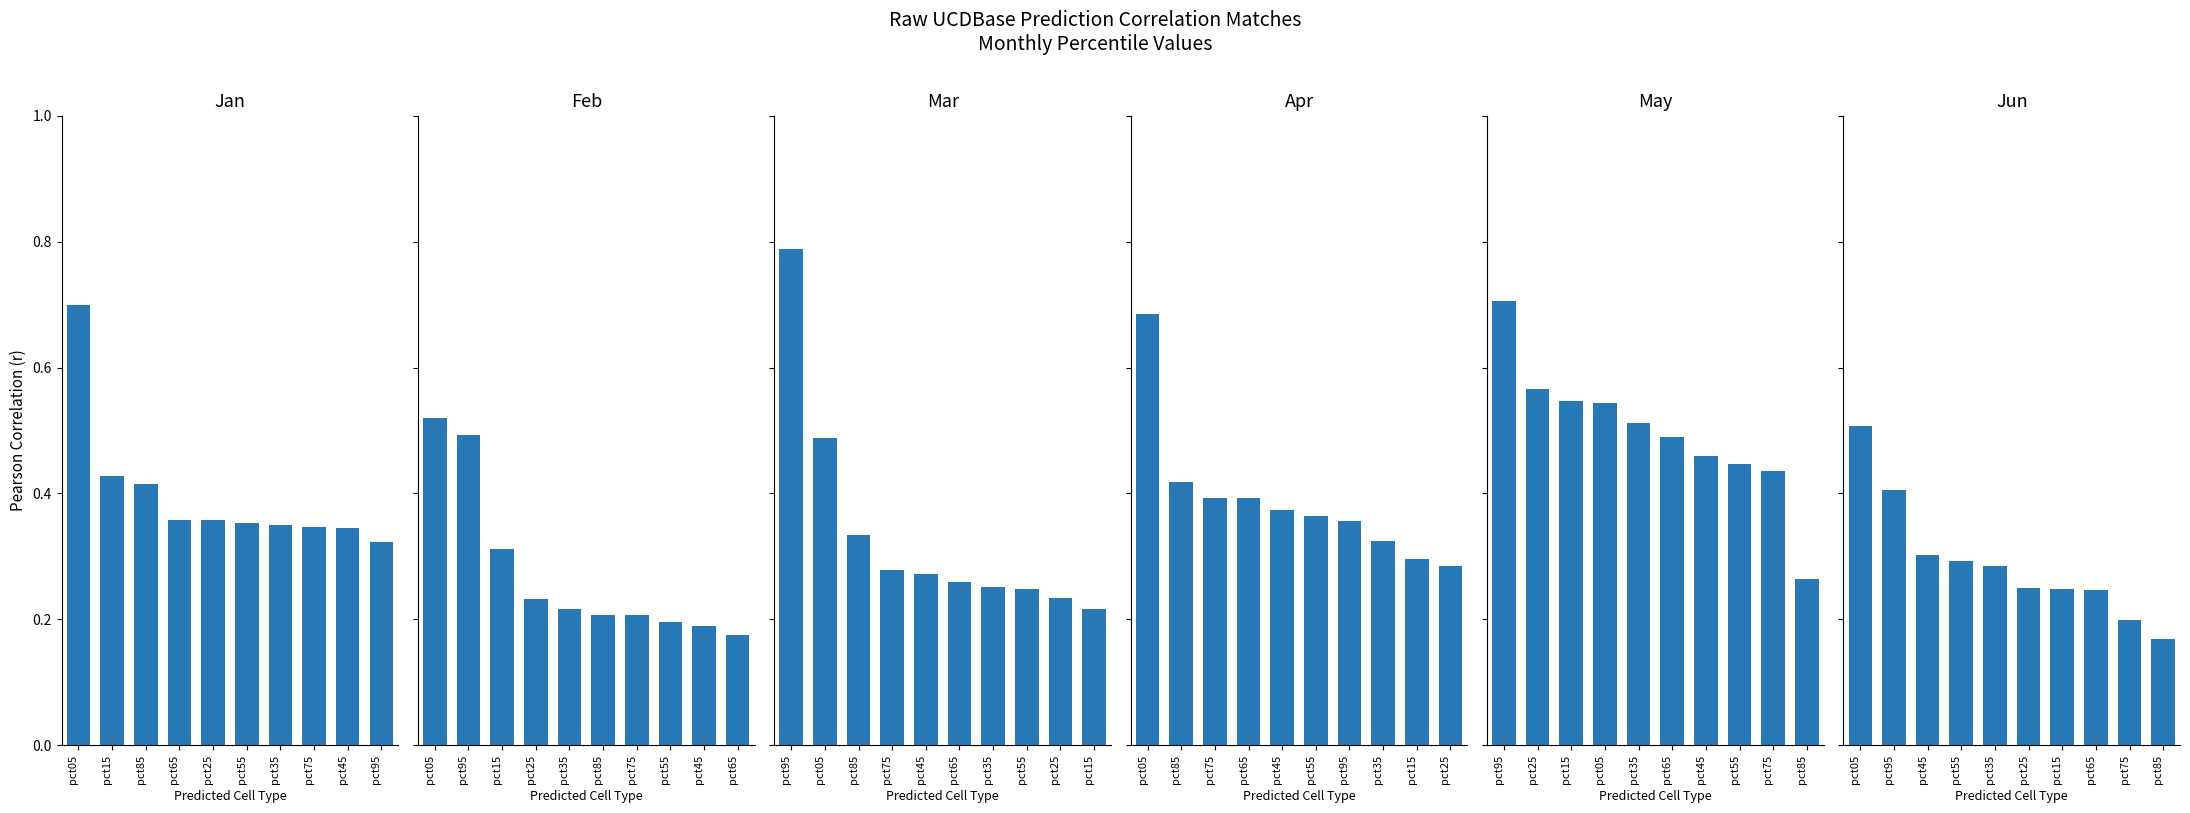

Reading left to right, transcribe all the data shown in this chart.

Jan: 0.7	0.4	0.4	0.4	0.4	0.4	0.3	0.3	0.3	0.3
Feb: 0.5	0.5	0.3	0.2	0.2	0.2	0.2	0.2	0.2	0.2
Mar: 0.8	0.5	0.3	0.3	0.3	0.3	0.3	0.2	0.2	0.2
Apr: 0.7	0.4	0.4	0.4	0.4	0.4	0.4	0.3	0.3	0.3
May: 0.7	0.6	0.5	0.5	0.5	0.5	0.5	0.4	0.4	0.3
Jun: 0.5	0.4	0.3	0.3	0.3	0.2	0.2	0.2	0.2	0.2